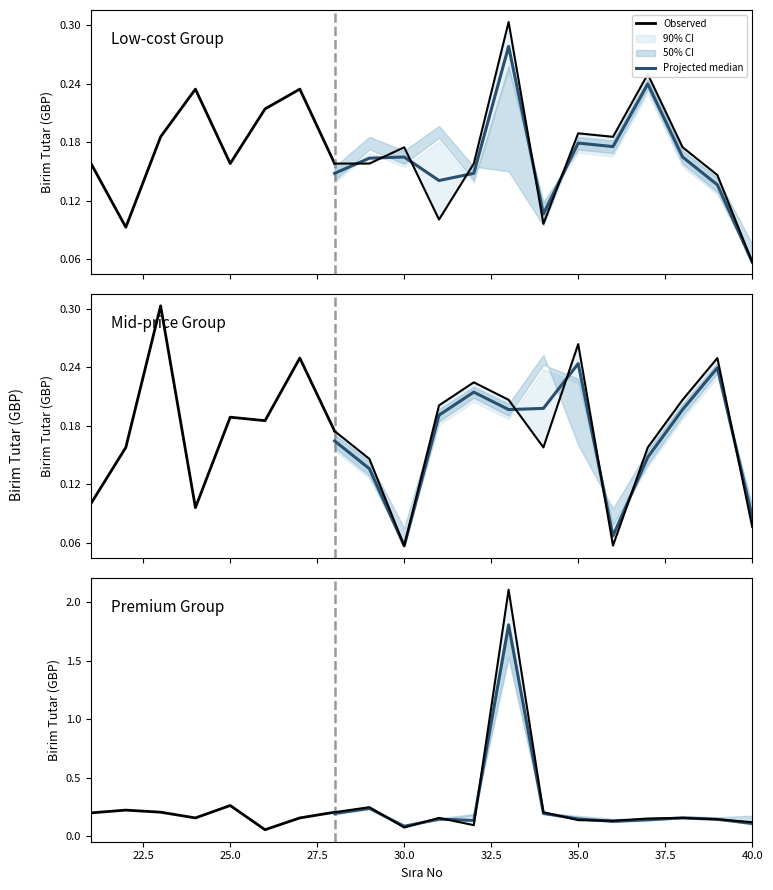

What is the average value of the Birim Tutar (GBP) - Group 2 series?

0.2